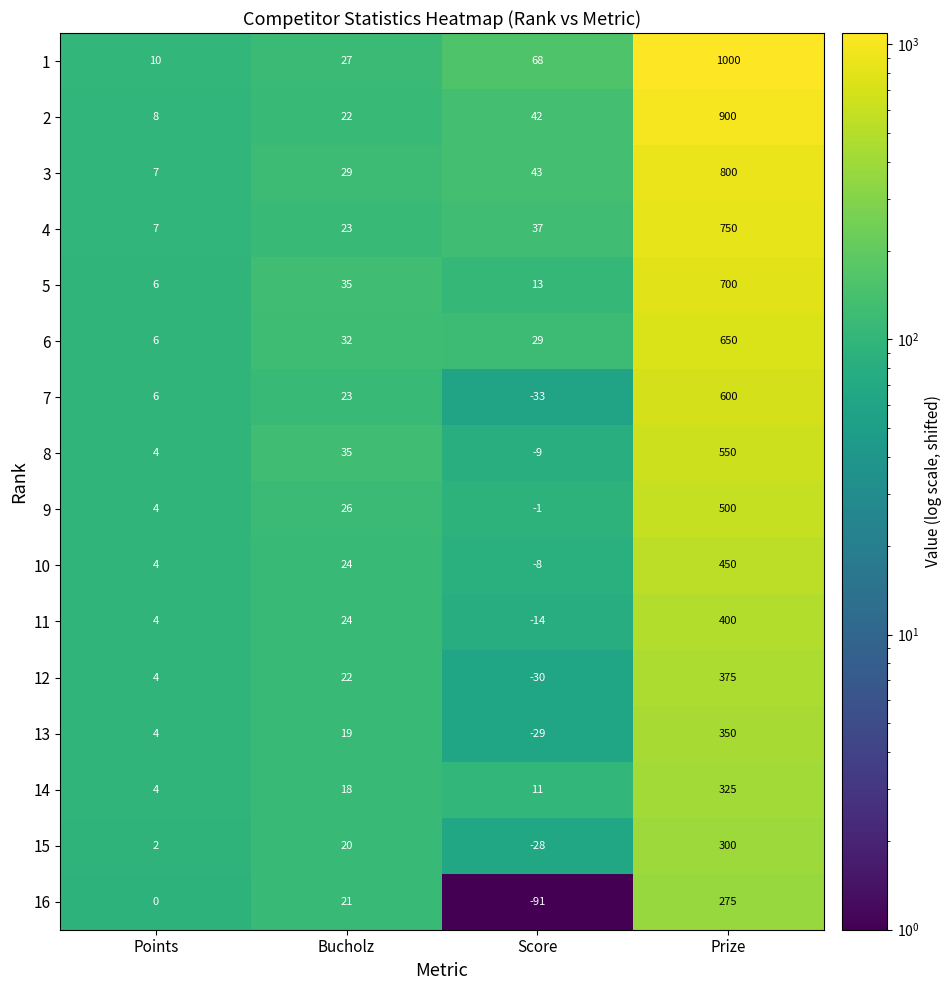

What is the average value of the 16 series?

51